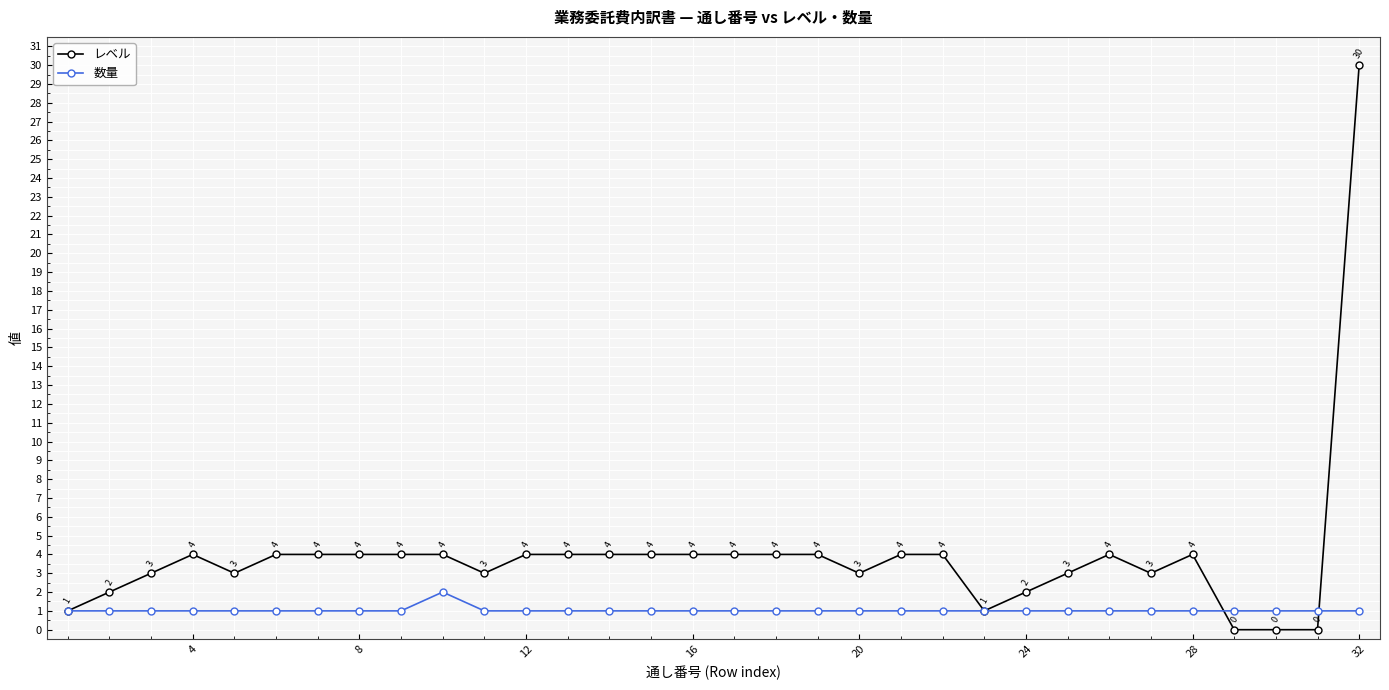

List the series in order of their overall mean, highest first.

レベル, 数量